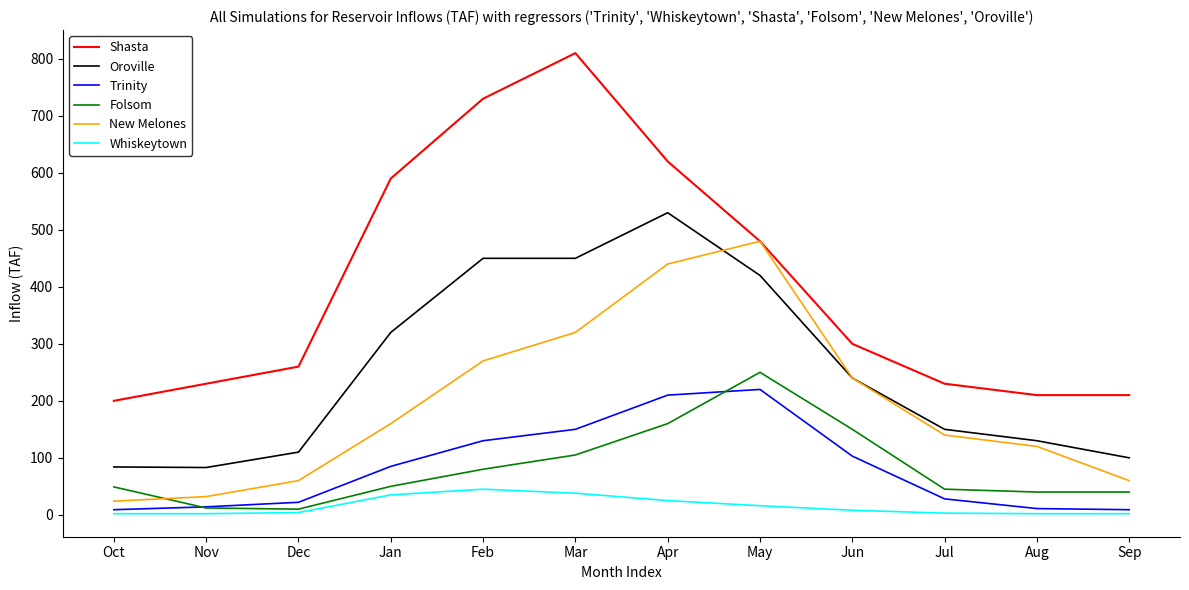

The value of New Melones at Feb is 387. True or false?

False